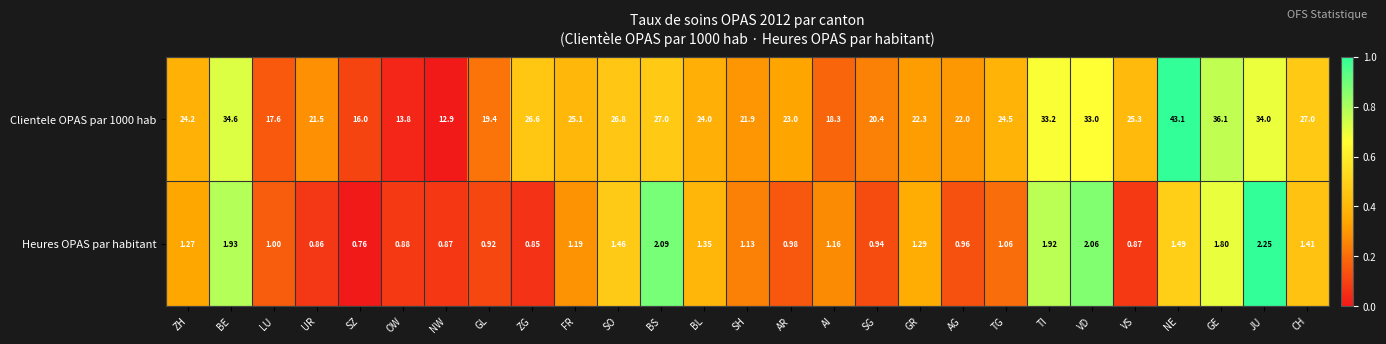

At which label does Clientele OPAS par 1000 hab first exceed 24?

ZH